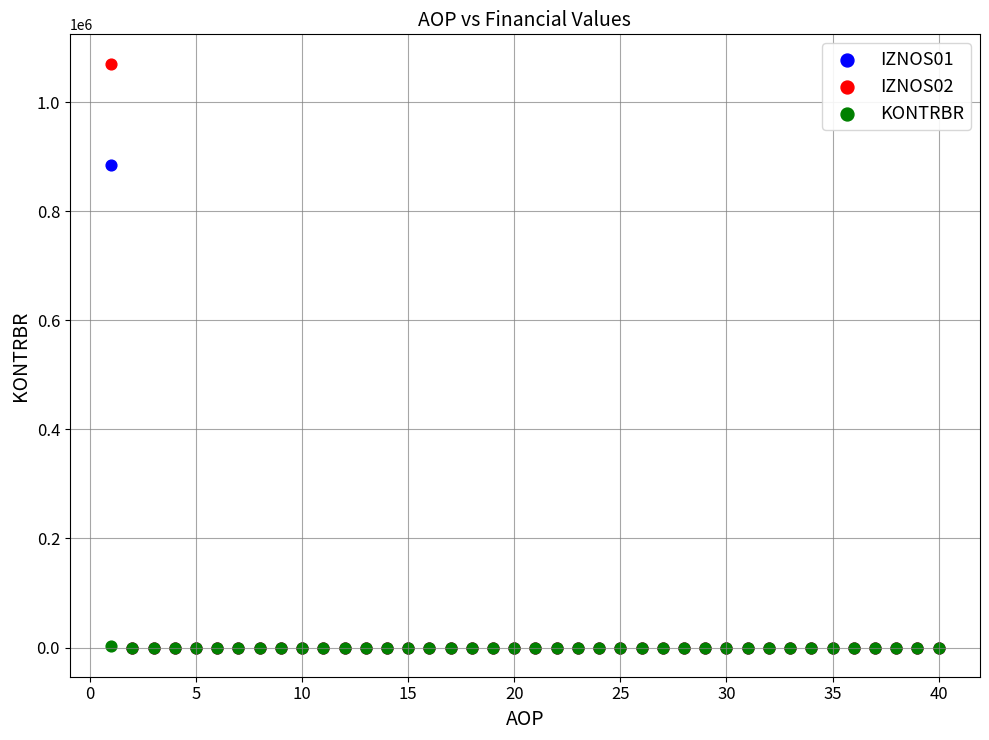

Which series contains the highest Y value?

IZNOS02